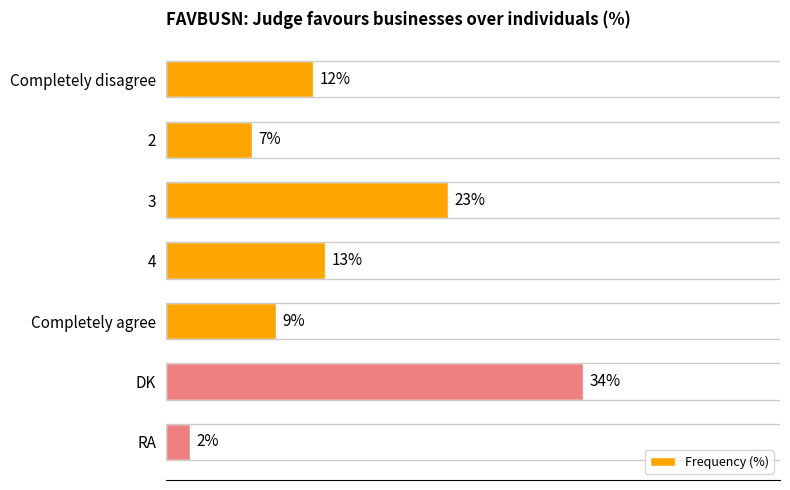

Which category has the highest value across all series?

DK